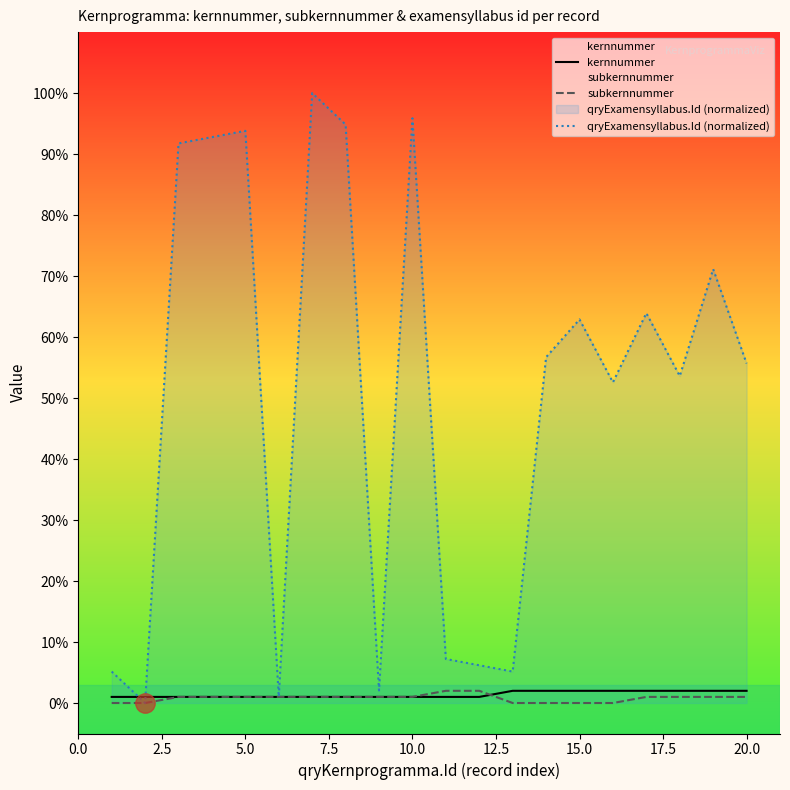

The qryExamensyllabus.Id (normalized) series shows 34.7 at 15.0. True or false?

False